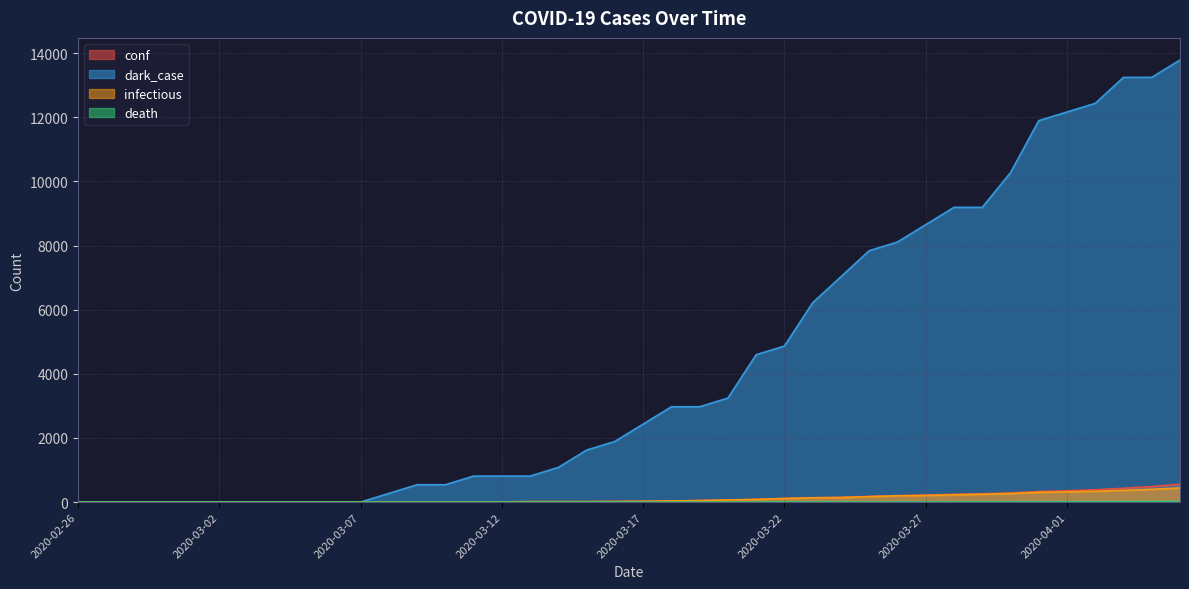

What is the lowest value of the infectious series?

1